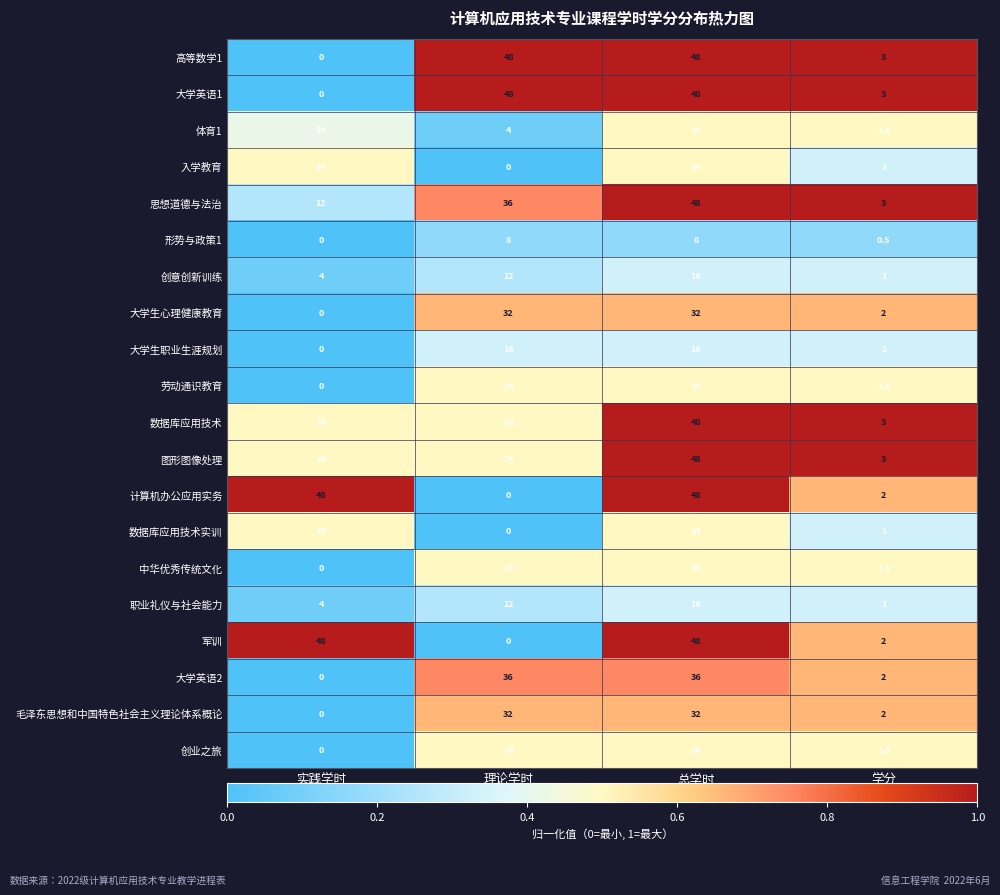

What is the greatest value displayed?

48.0